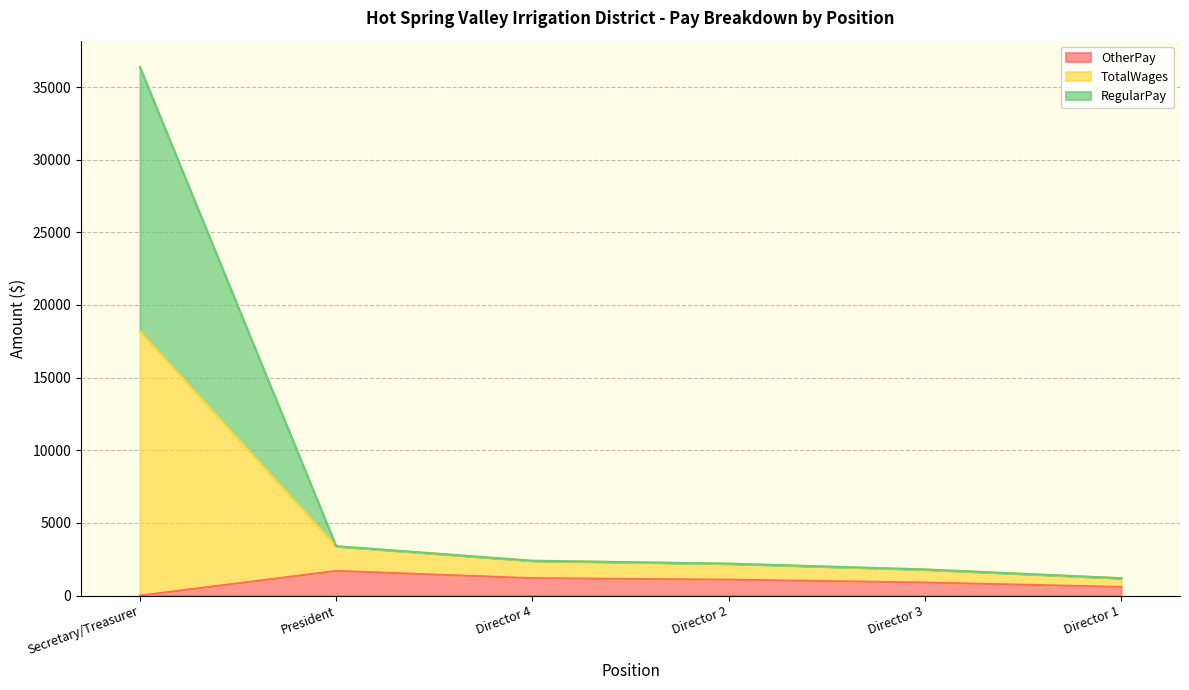

True or false: TotalWages has a value of 1800 at Director 3.

True